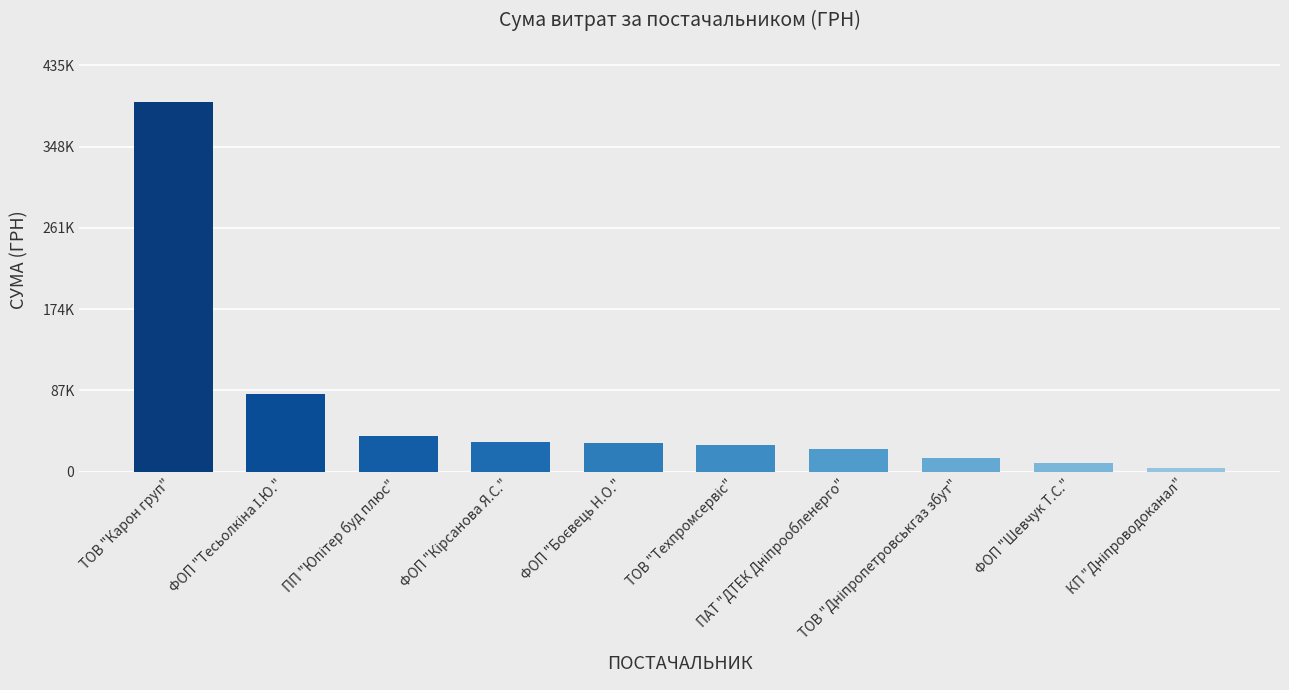

What is the maximum value shown in the chart?

395877.6